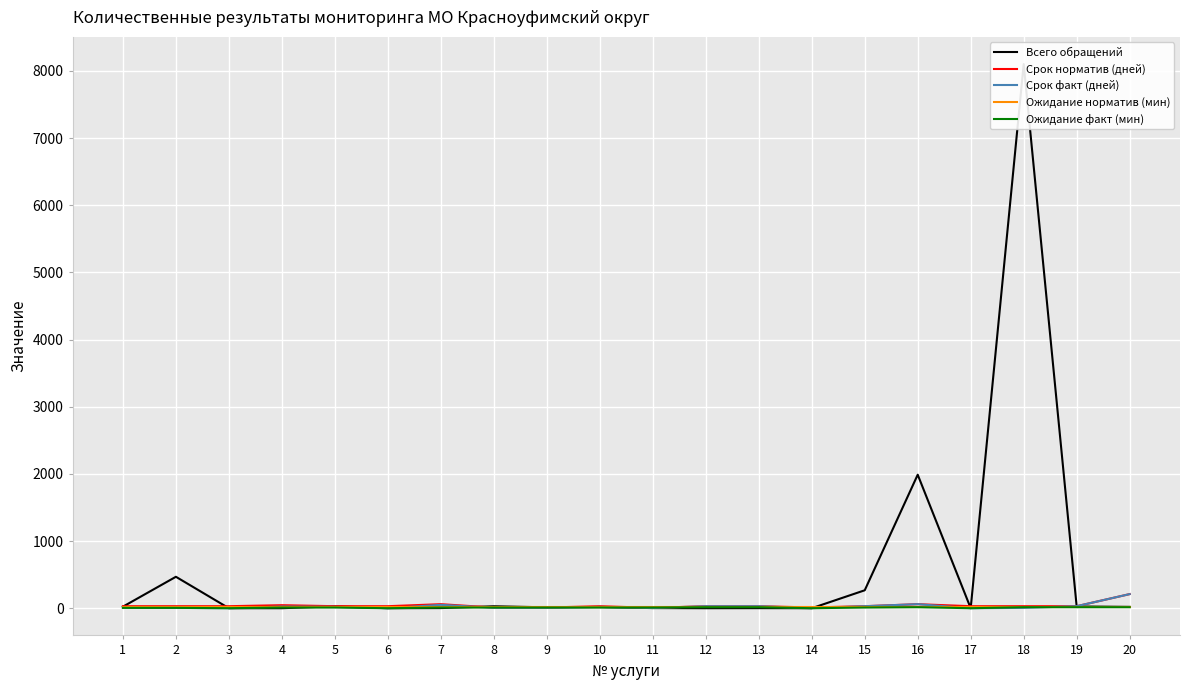

What is the sum of the Ожидание факт (мин) values at 15 and 5?

20